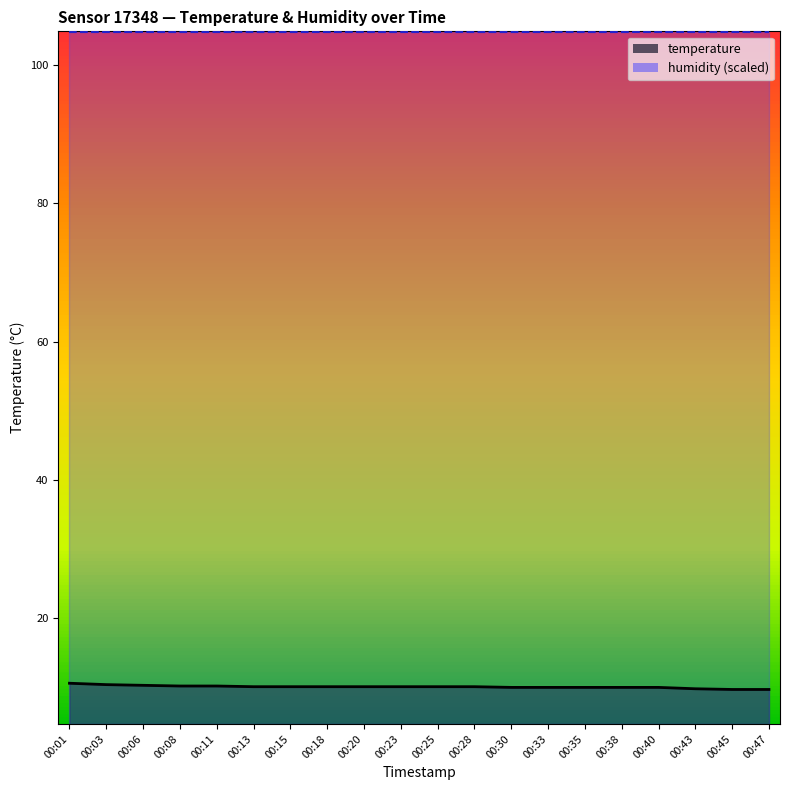

Which has a higher value, 00:47 or 00:40?

00:40